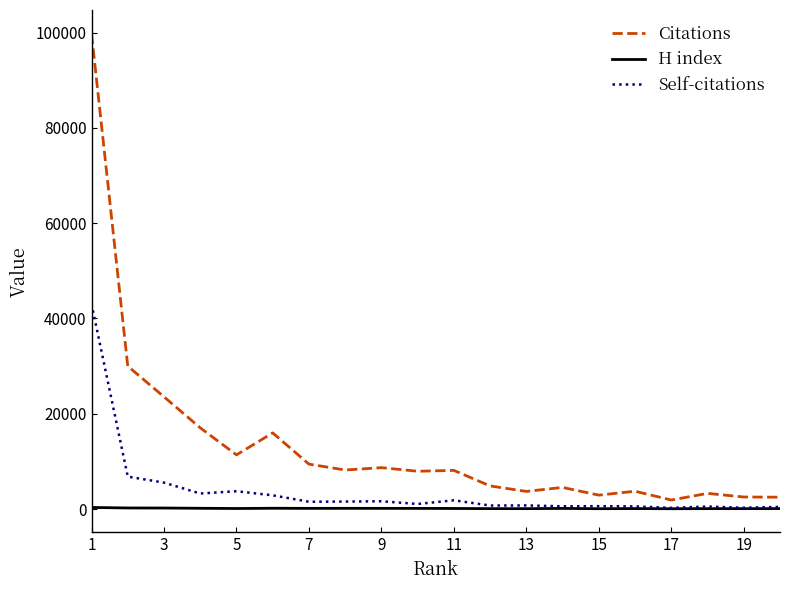

Which series has the largest total across all categories?

Citations